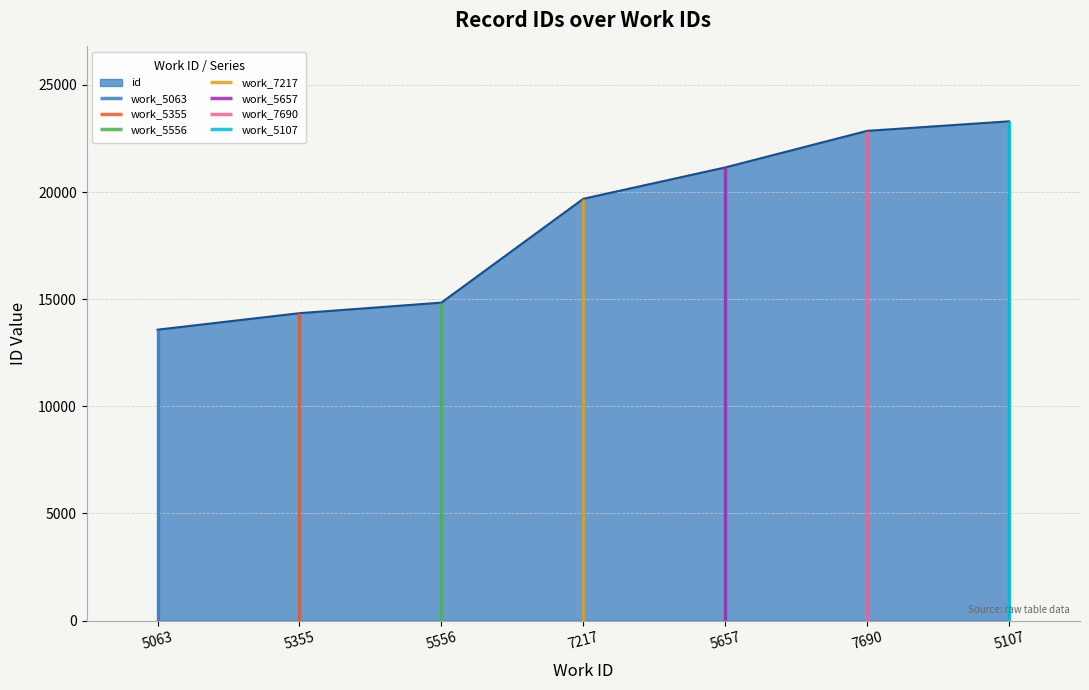

What is the difference between the maximum and minimum values?

9724